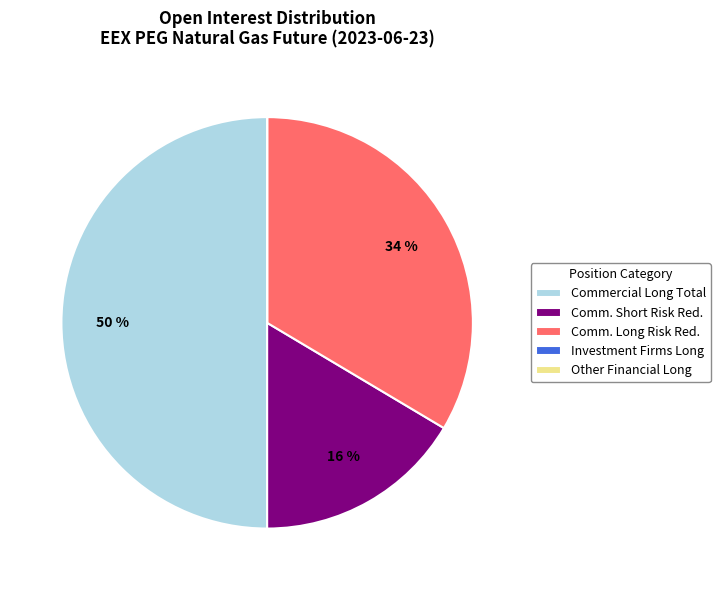

Does Comm. Short Risk Red. represent more than half of the total?

No